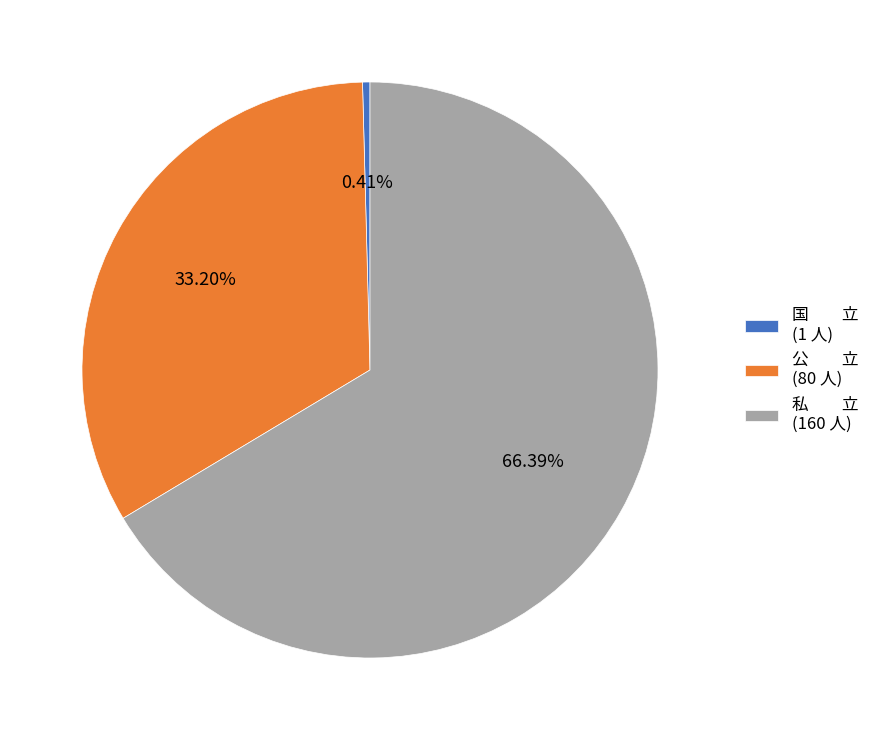

How many slices are in this pie chart?

3